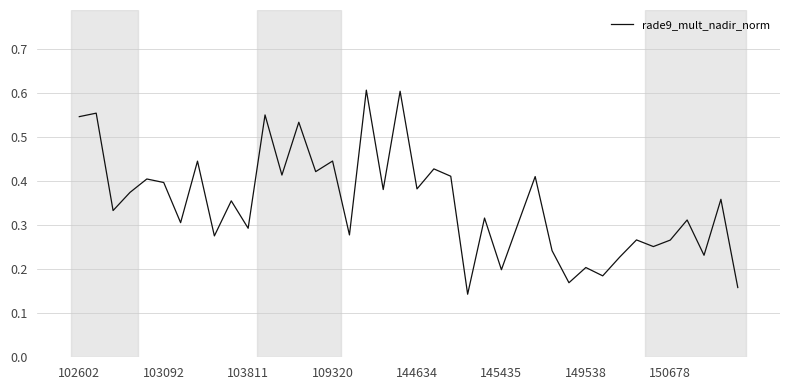

True or false: the data shows 0.2 at 149538.

True